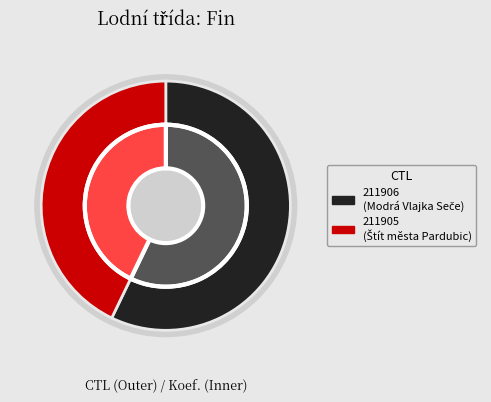

Is there any slice that represents more than half of the pie?

Yes